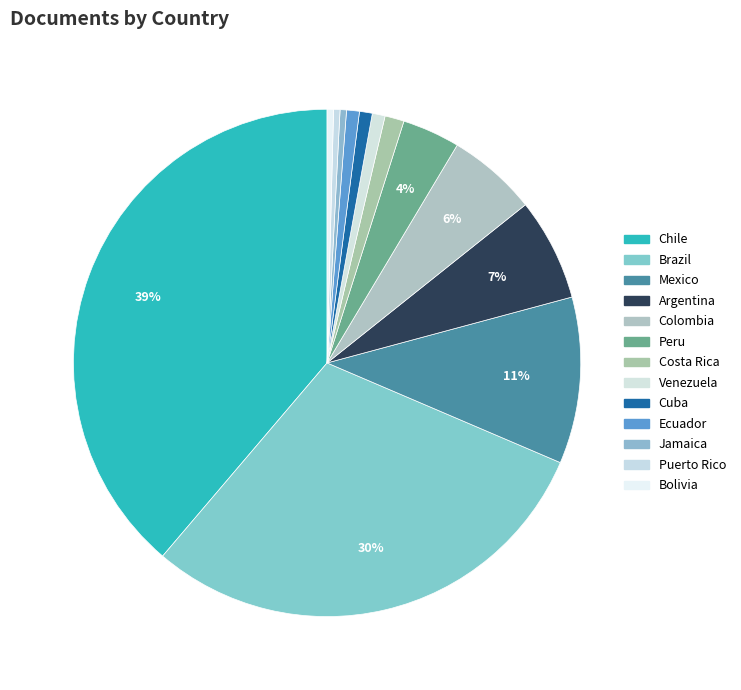

What is the change in value from Argentina to Venezuela?

-14